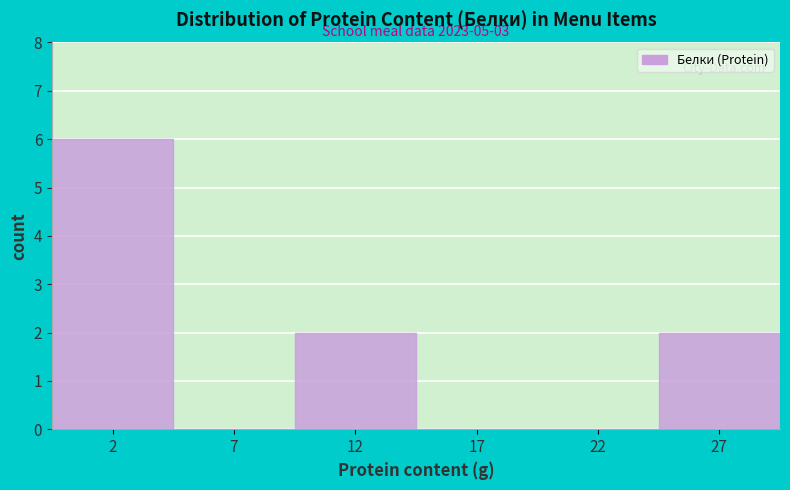

Reading left to right, what are all the values shown in this chart?

2=6	7=0	12=2	17=0	22=0	27=2